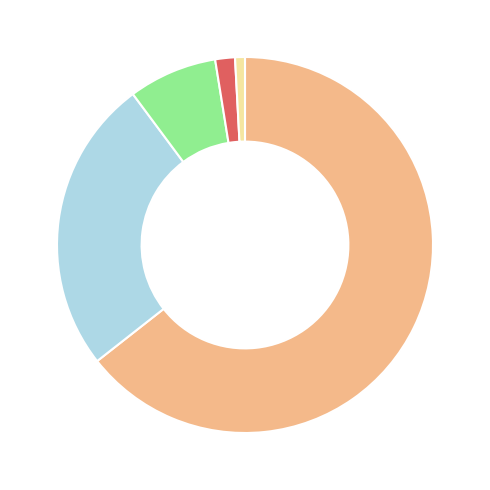

Does any single category account for the majority?

Yes